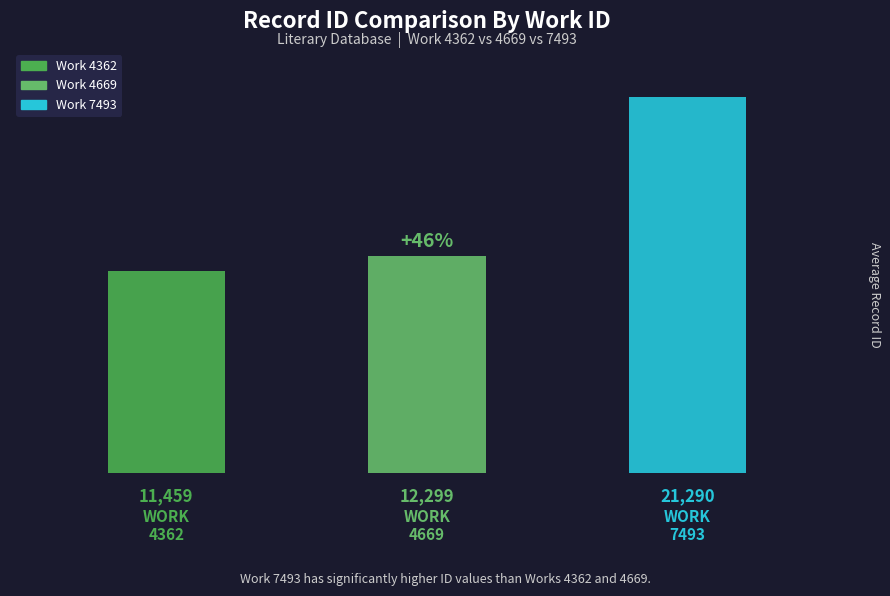

What is the difference between the maximum and minimum values?

9831